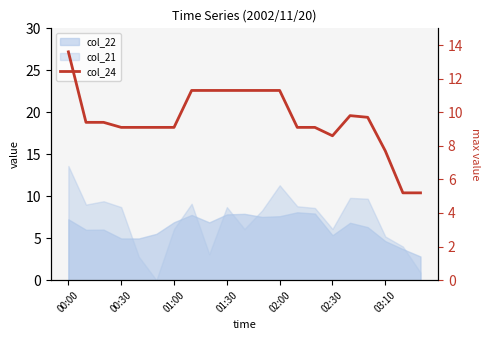

The chart shows a value of 5.2 at 19. True or false?

True